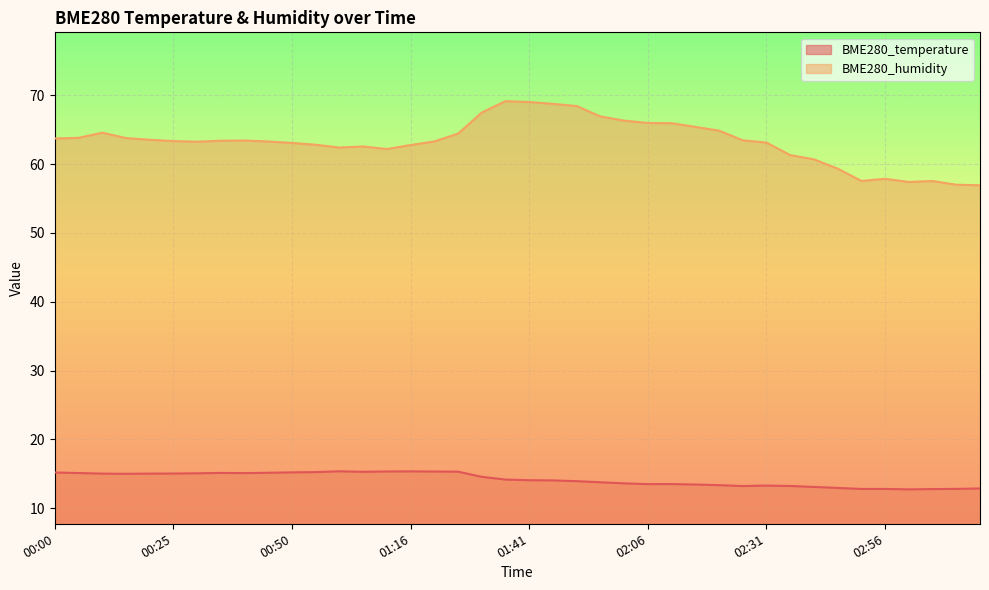

What are all the series names shown in the legend?

BME280_temperature, BME280_humidity